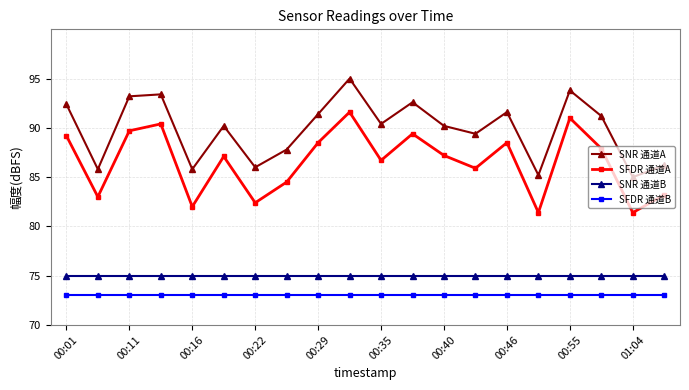

What is the maximum value shown in the chart?

95.0